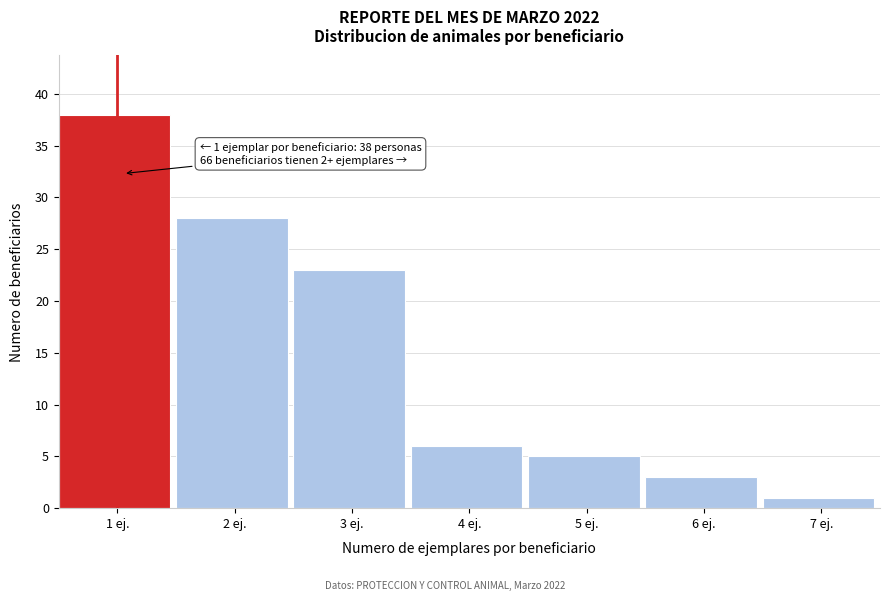

Reading left to right, transcribe all the data shown in this chart.

38	28	23	6	5	3	1